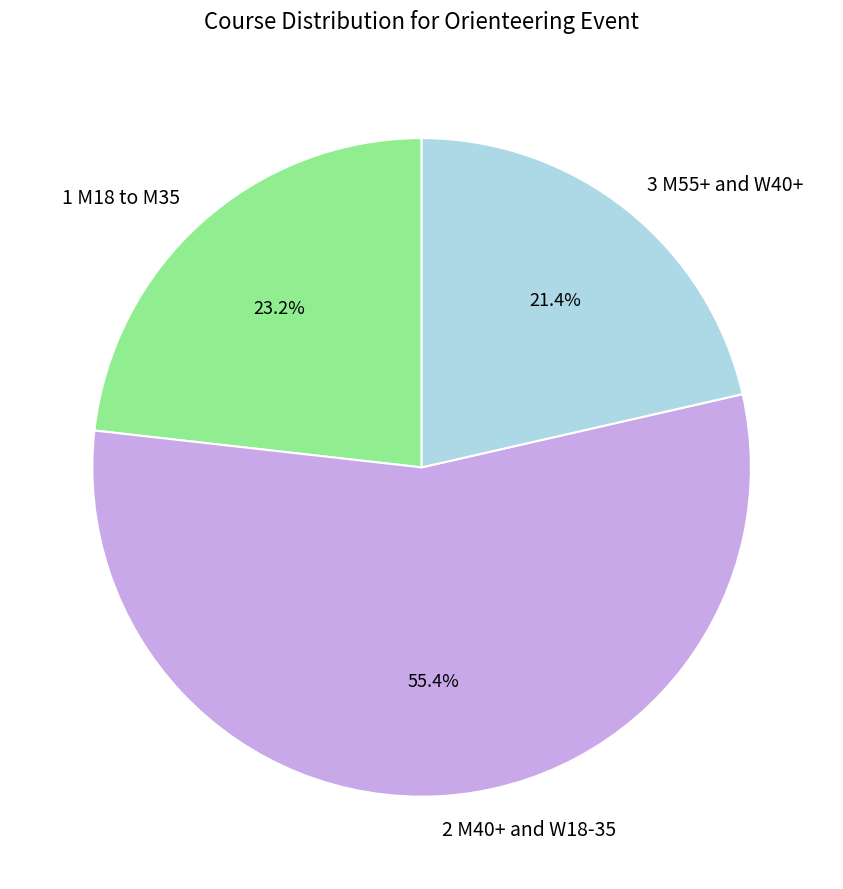

To the nearest percent, what is the combined percentage of 2 M40+ and W18-35 and 3 M55+ and W40+?

77%